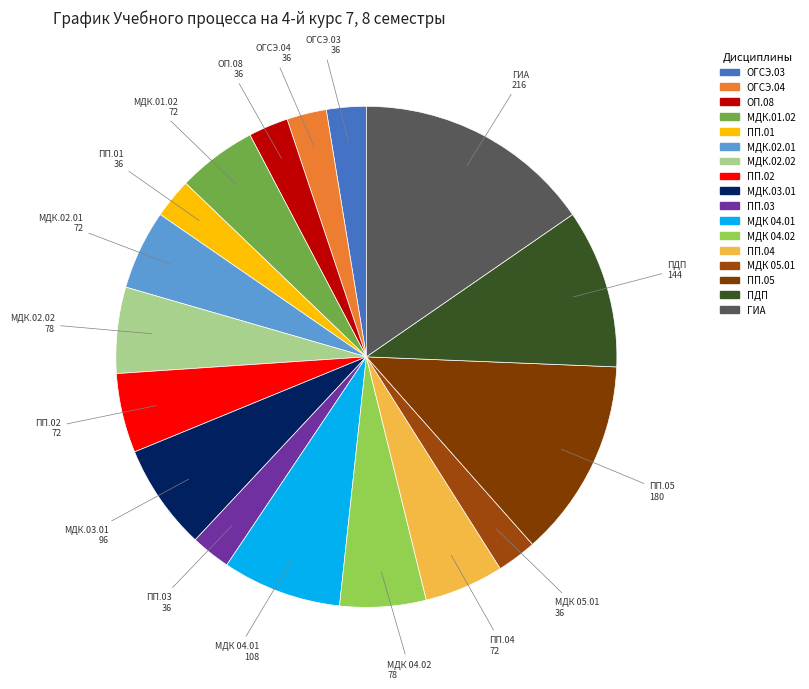

Is the sum of МДК 04.01 and МДК.02.02 greater than half?

No